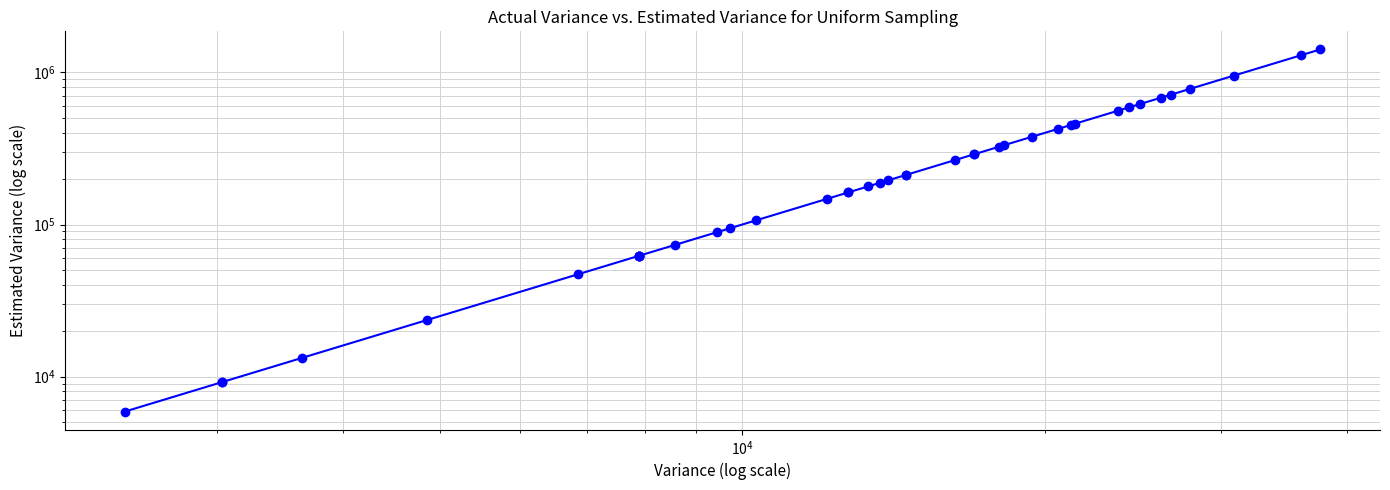

Reading left to right, extract all data points from this chart.

5895.2	9211.2	9211.2	13264.2	23580.7	47004.7	62267.9	62267.9	62267.9	62267.9	73444.9	88868.3	94322.9	106481.8	147379.6	162486.0	162486.0	178329.3	188018.9	194909.5	212226.6	212226.6	265136.1	288864.0	288864.0	323892.0	331604.1	377291.8	425927.0	451350.0	459030.6	560410.9	589518.4	619362.8	681262.2	713317.3	779638.1	951845.9	1295568.0	1416318.0